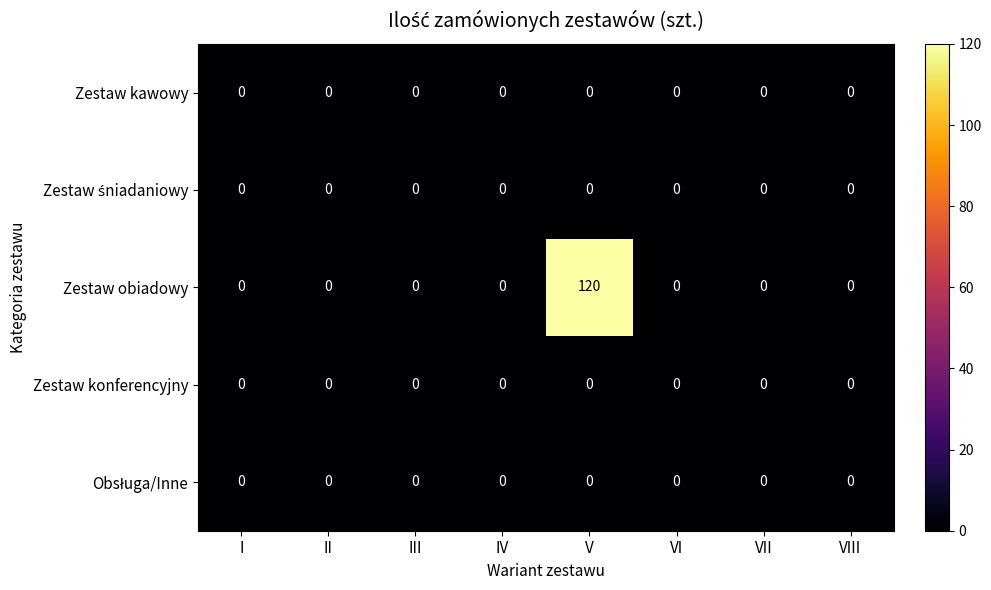

What is the difference between the maximum and minimum values in the Zestaw obiadowy series?

120